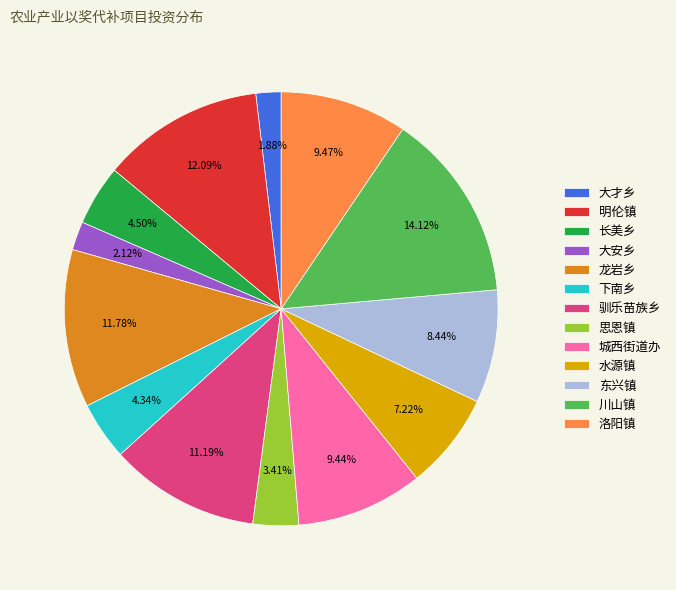

How many slices are in this pie chart?

13